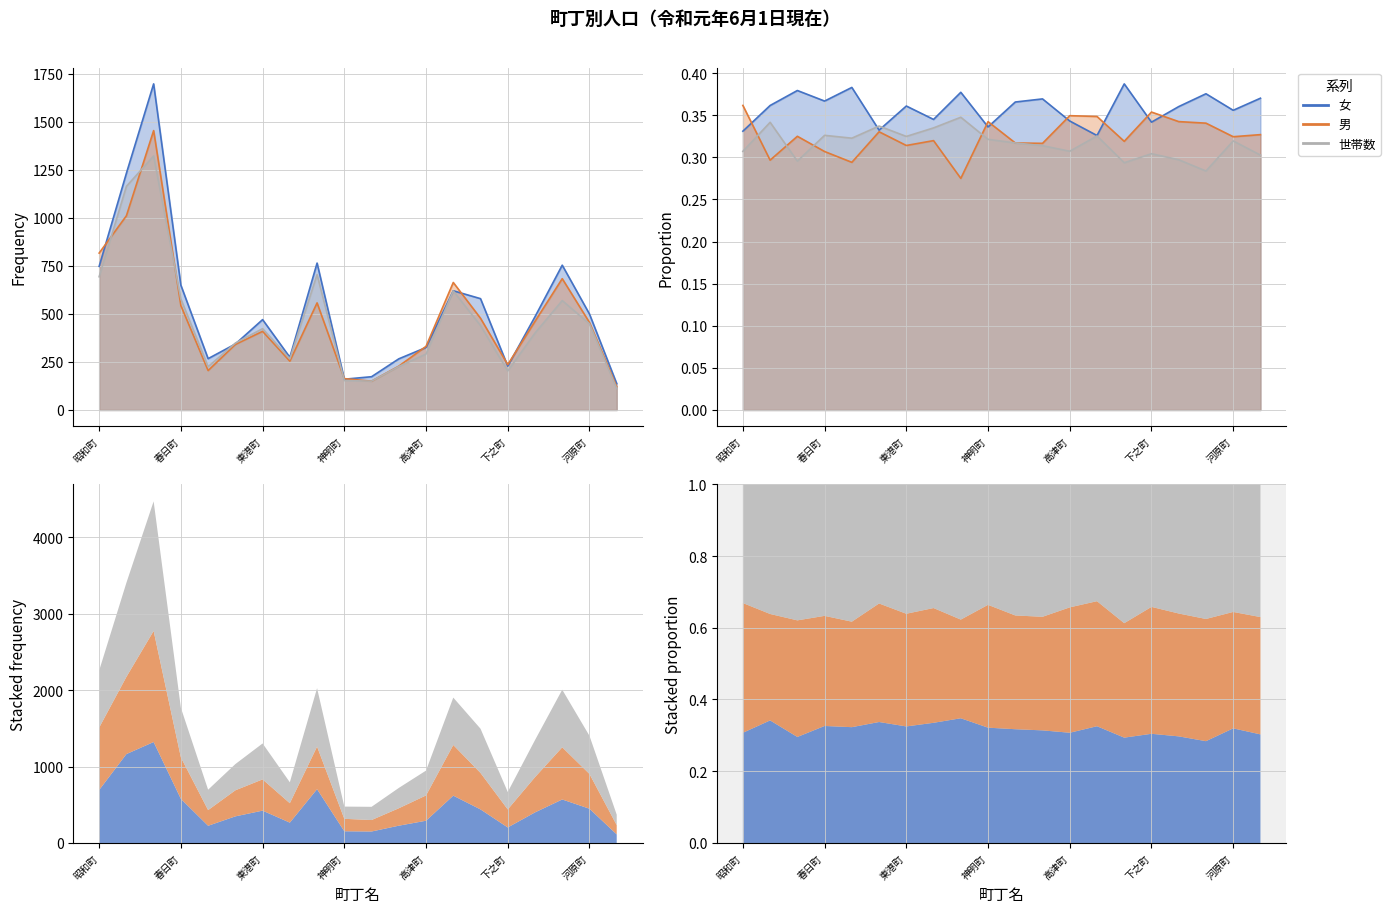

Is it true that 男 equals 1453 at 東雲町?

True